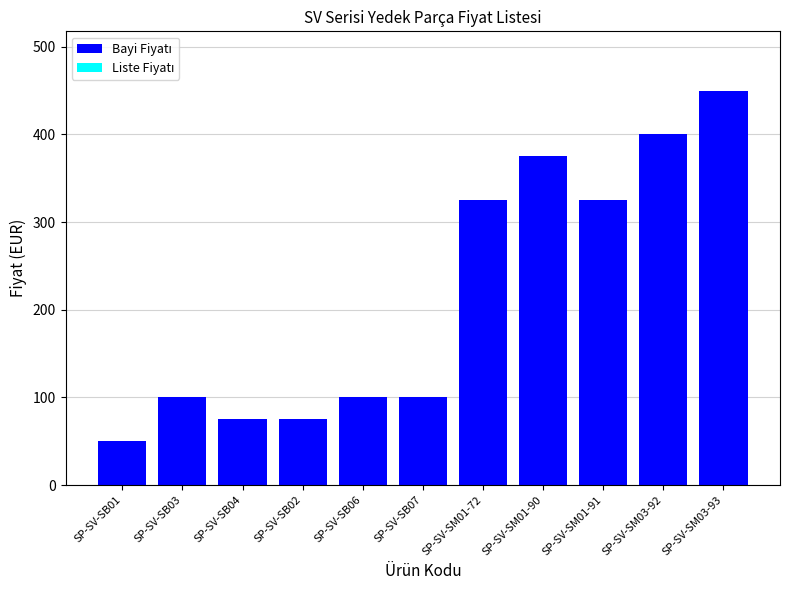

What is the sum of the values at SP-SV-SB02 and SP-SV-SB06?

175